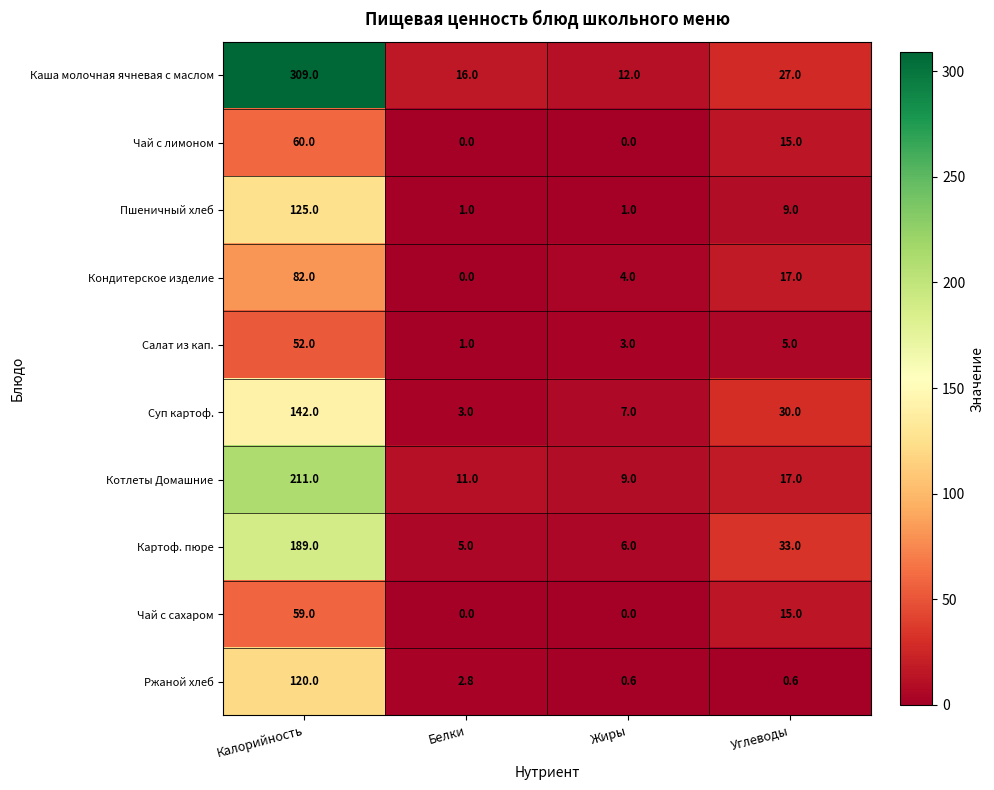

Which series has the widest spread of values?

Каша молочная ячневая с маслом